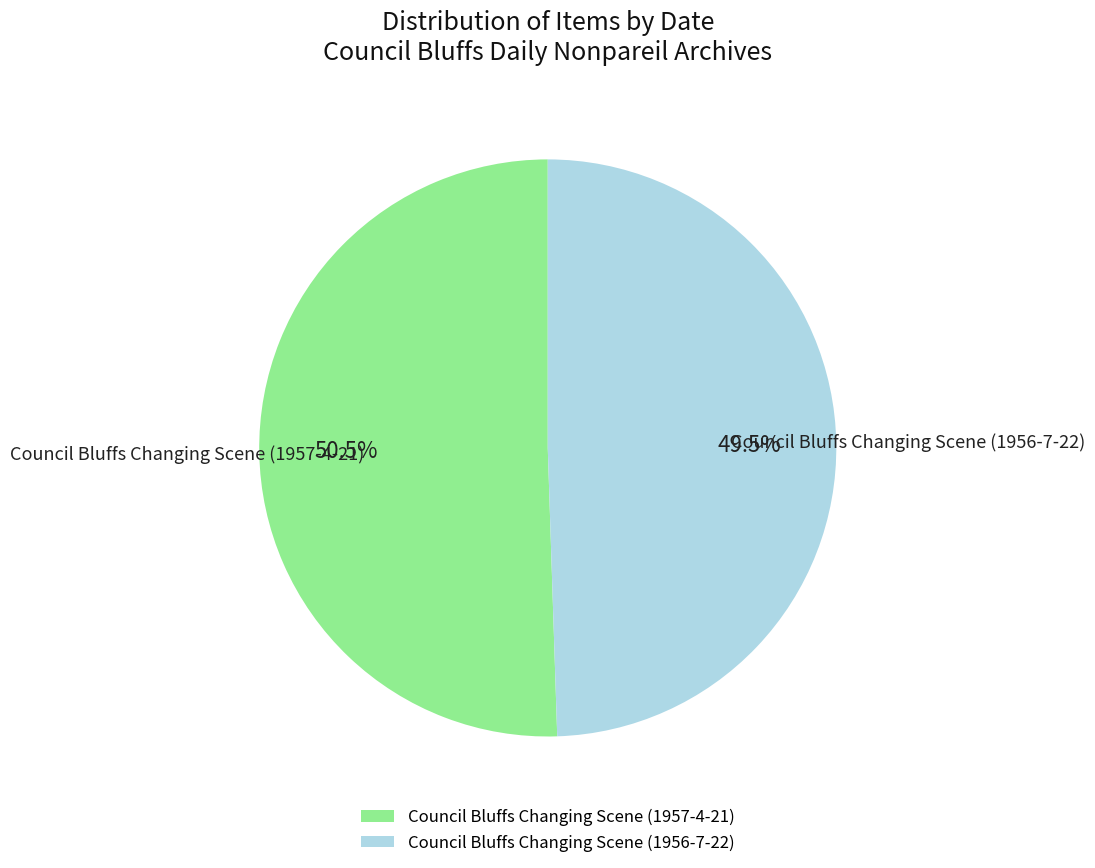

Approximately how many times larger is the value at Council Bluffs Changing Scene (1957-4-21) compared to Council Bluffs Changing Scene (1956-7-22)?

1.0